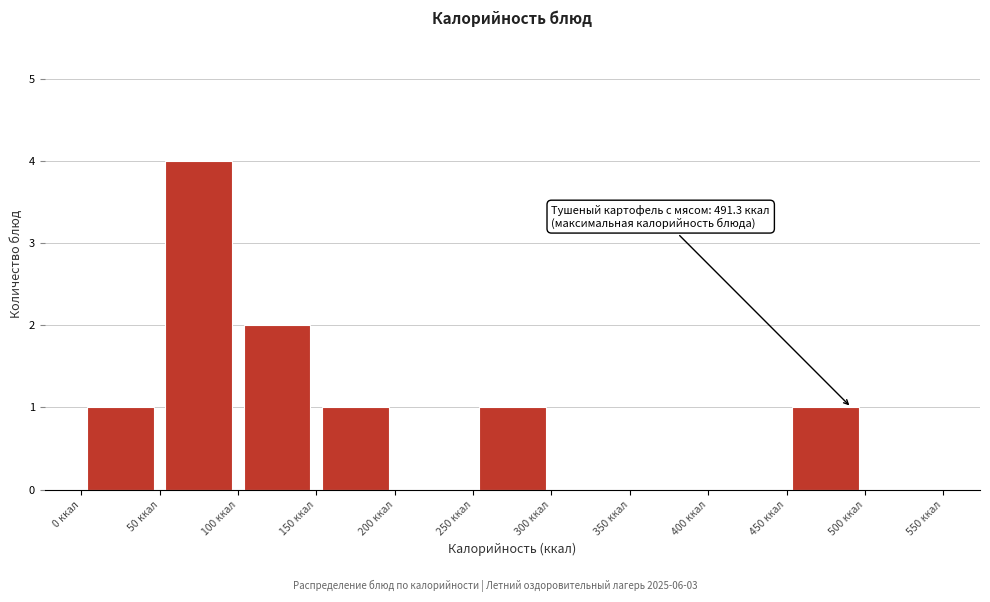

Which range on the x-axis has the tallest bar?

50 to 100